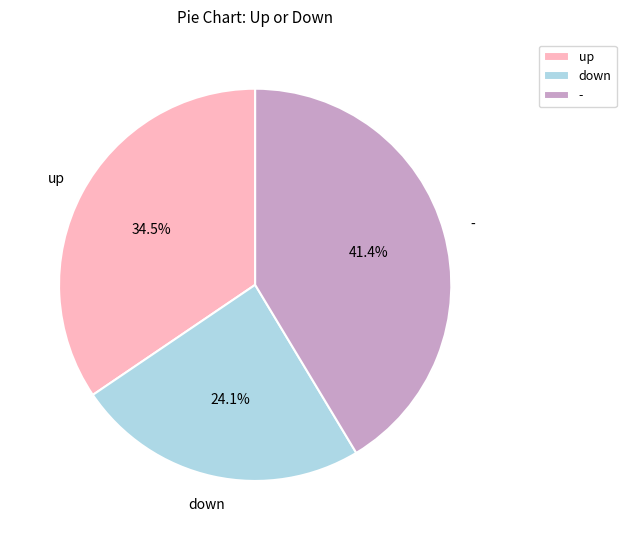

Which category has the smallest portion of the pie?

down